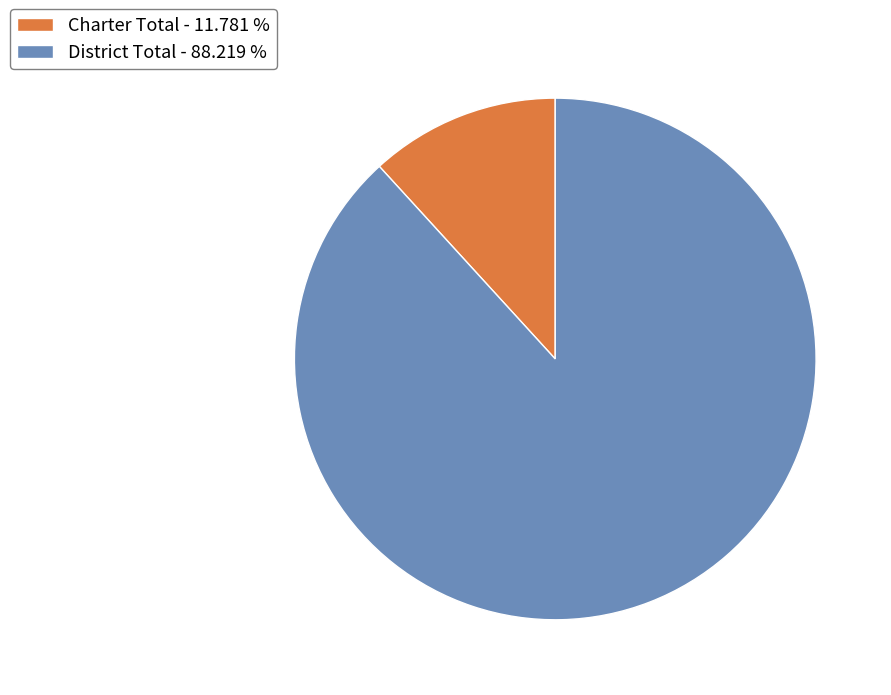

Does Charter Total - 11.781 % represent more than half of the total?

No